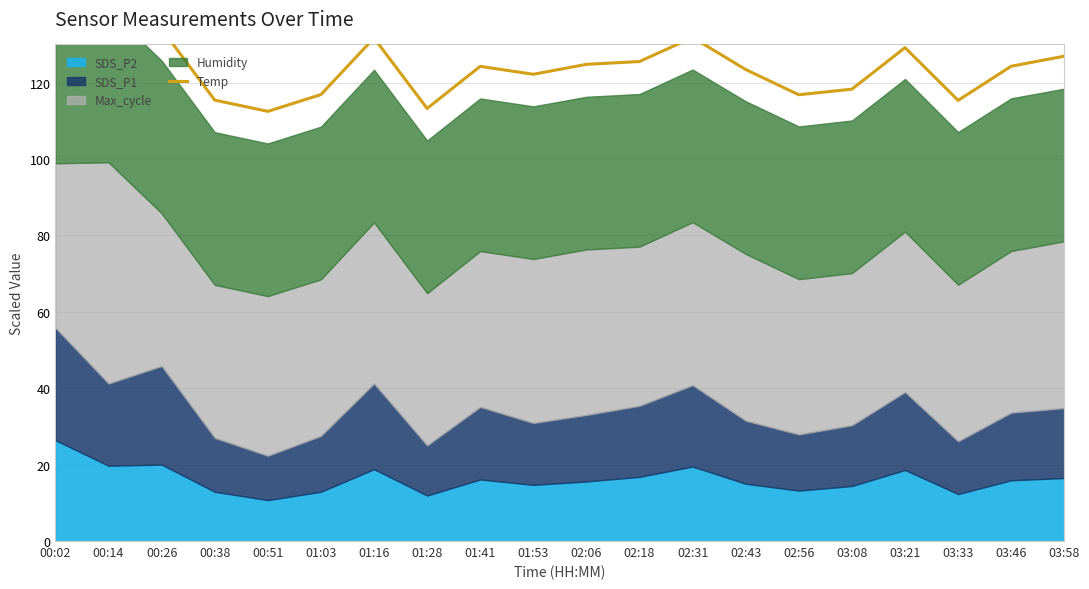

Reading left to right, what are all the values shown in this chart?

147.0	147.2	134.1	115.4	112.5	116.9	131.7	113.2	124.3	122.2	124.8	125.5	131.8	123.4	116.8	118.3	129.2	115.4	124.3	126.9